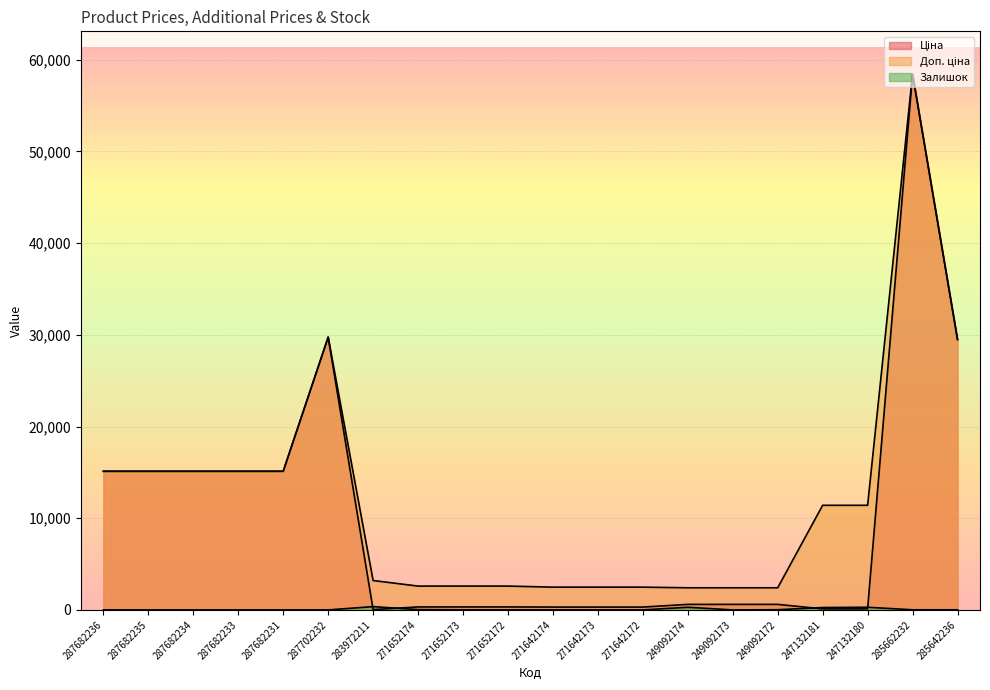

Read the Залишок value at 249092172.

21.0